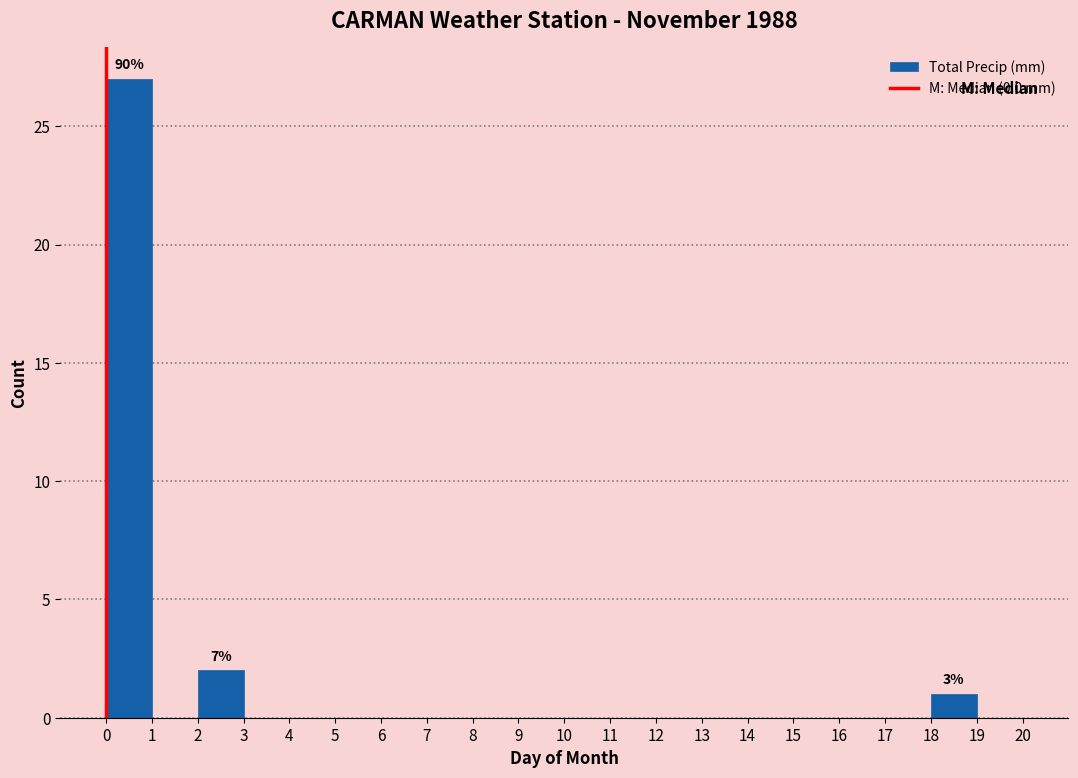

Which range on the x-axis has the tallest bar?

0 to 1